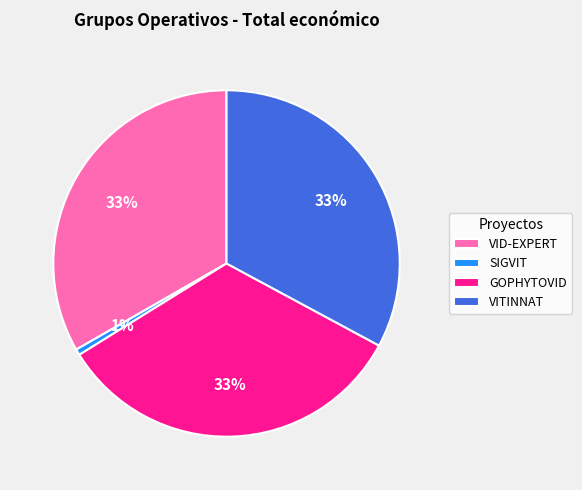

Do SIGVIT and VITINNAT together represent more than half of the pie?

No